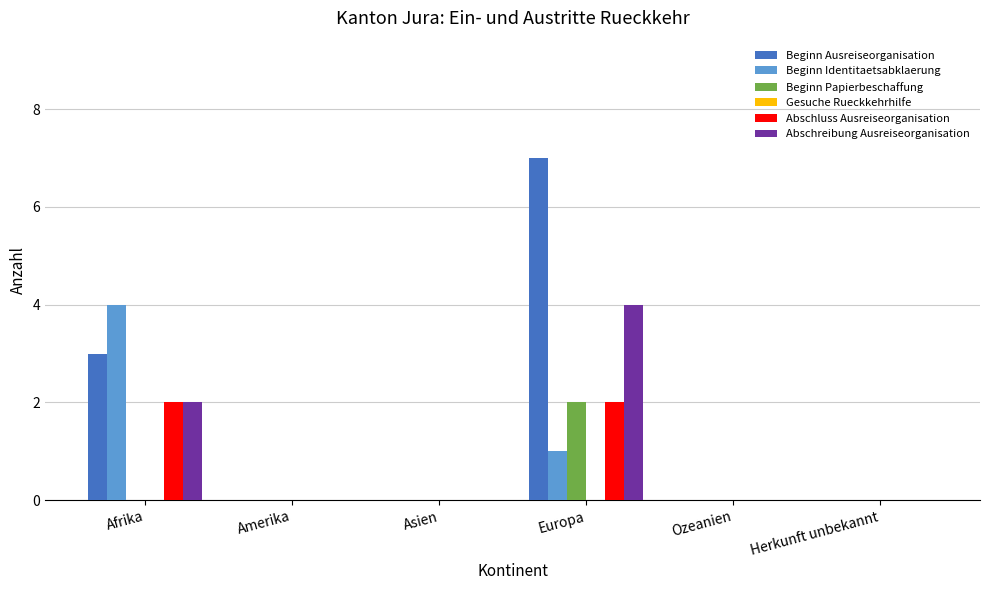

Which category has the highest value in the Abschreibung Ausreiseorganisation series?

Europa